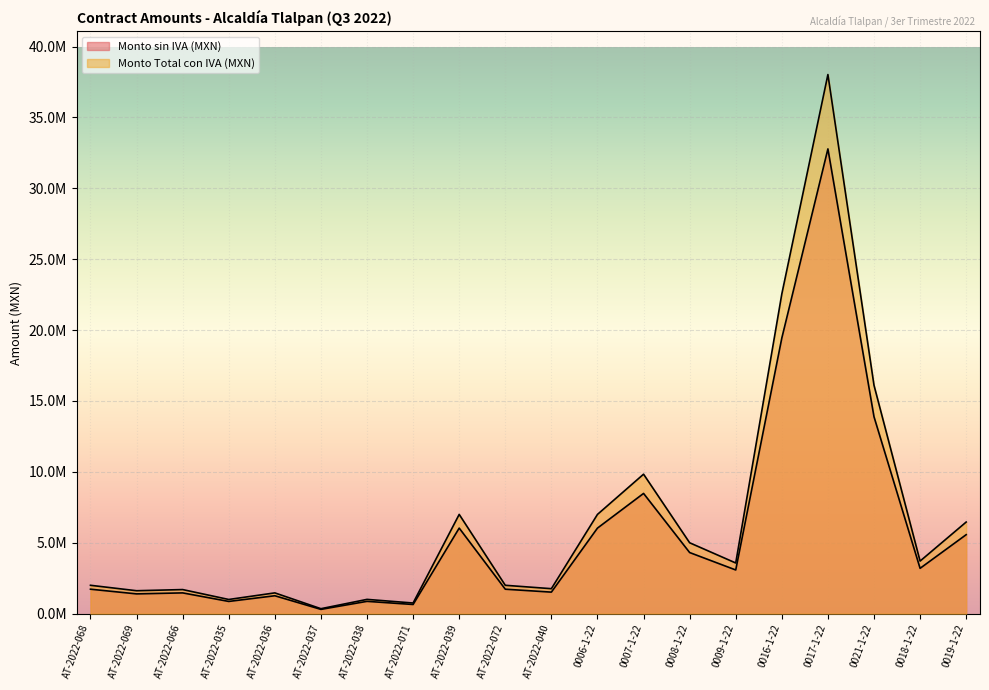

What is the average value of the Monto Total con IVA (MXN) series?

6645437.0